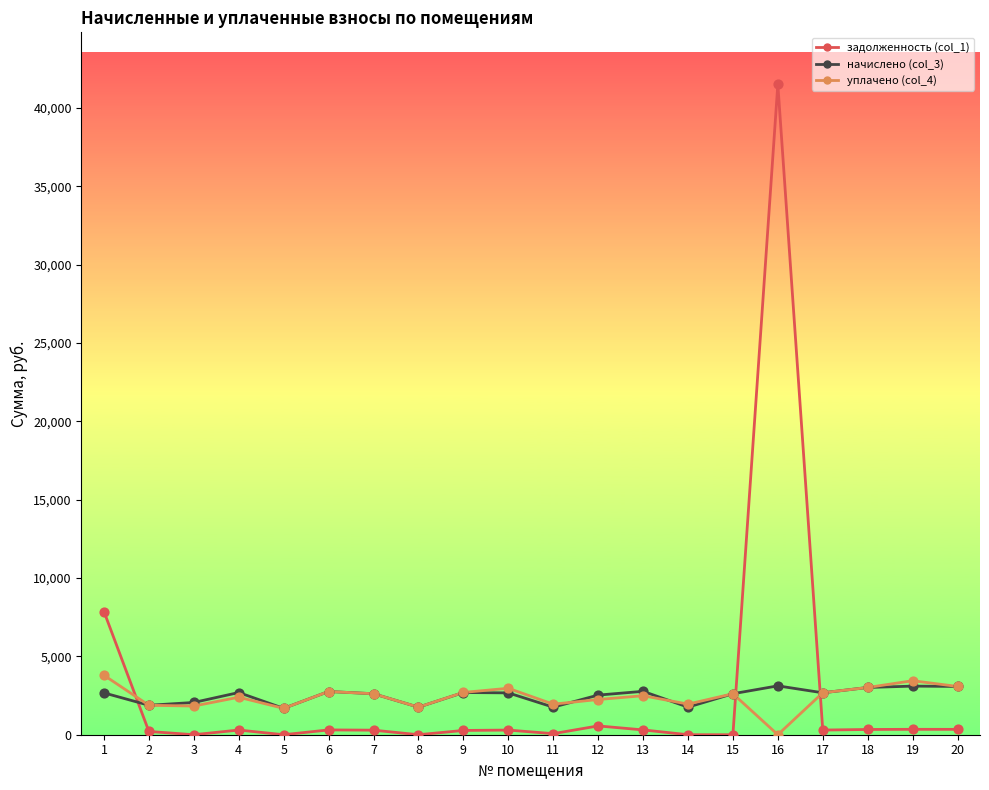

At which category is the sum across all series the highest?

16